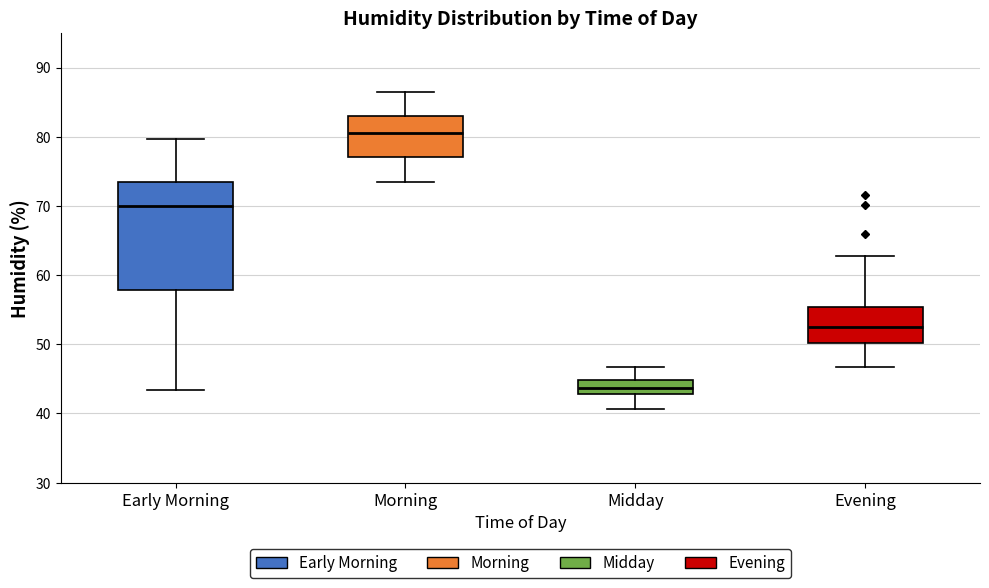

Where is the lower edge of the box for Midday on the y-axis? The values are not printed on the chart, so give them approximately, as read against the axis.

43